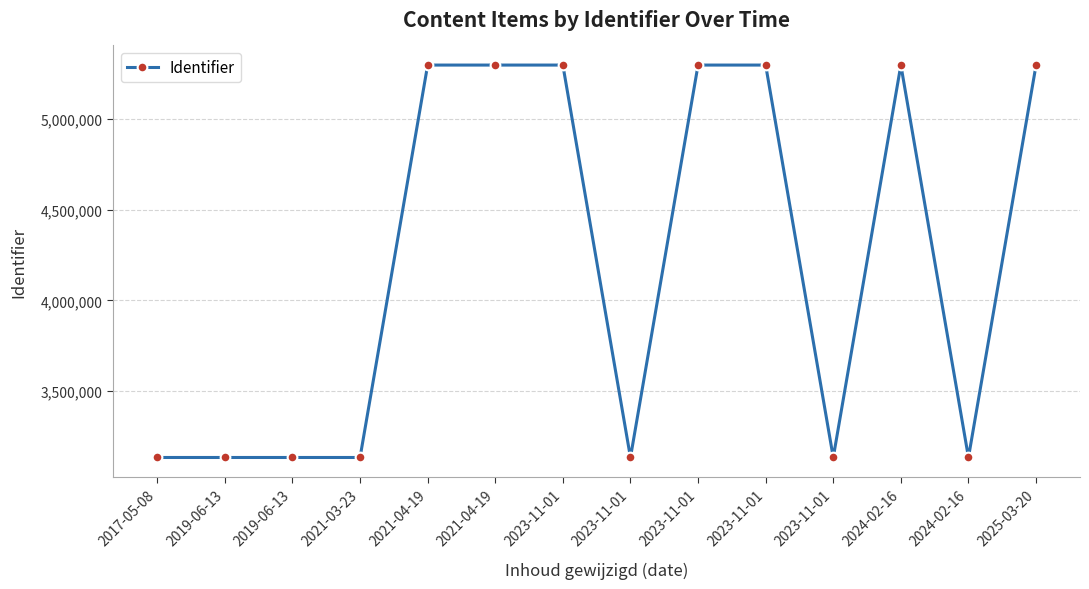

How many interior local peaks (higher than both neighbors) does the data have?

4